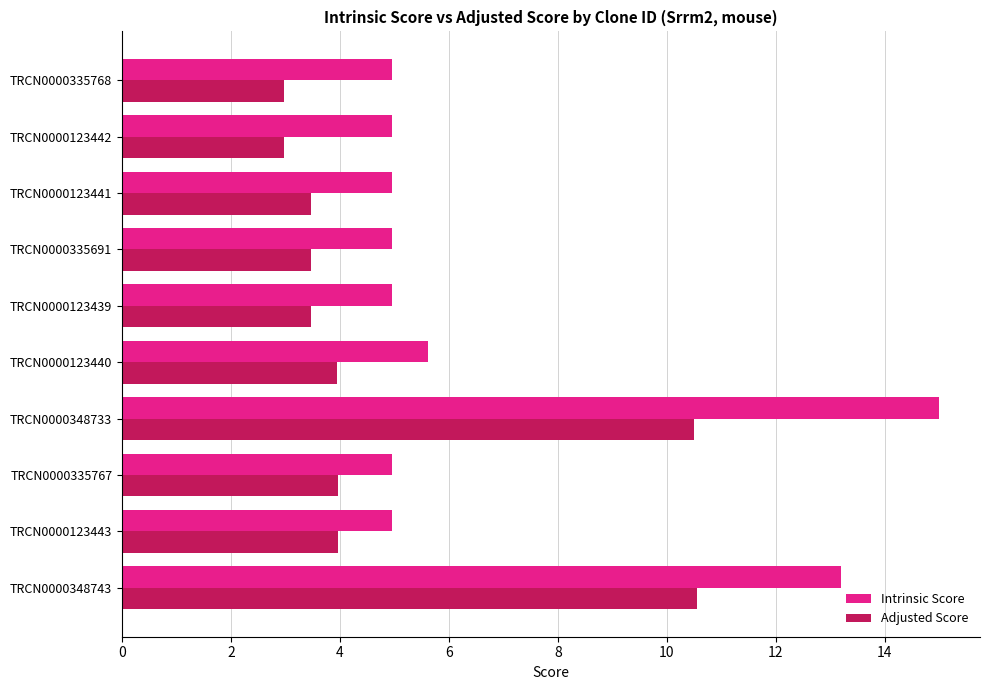

At which category is the sum across all series the highest?

TRCN0000348733